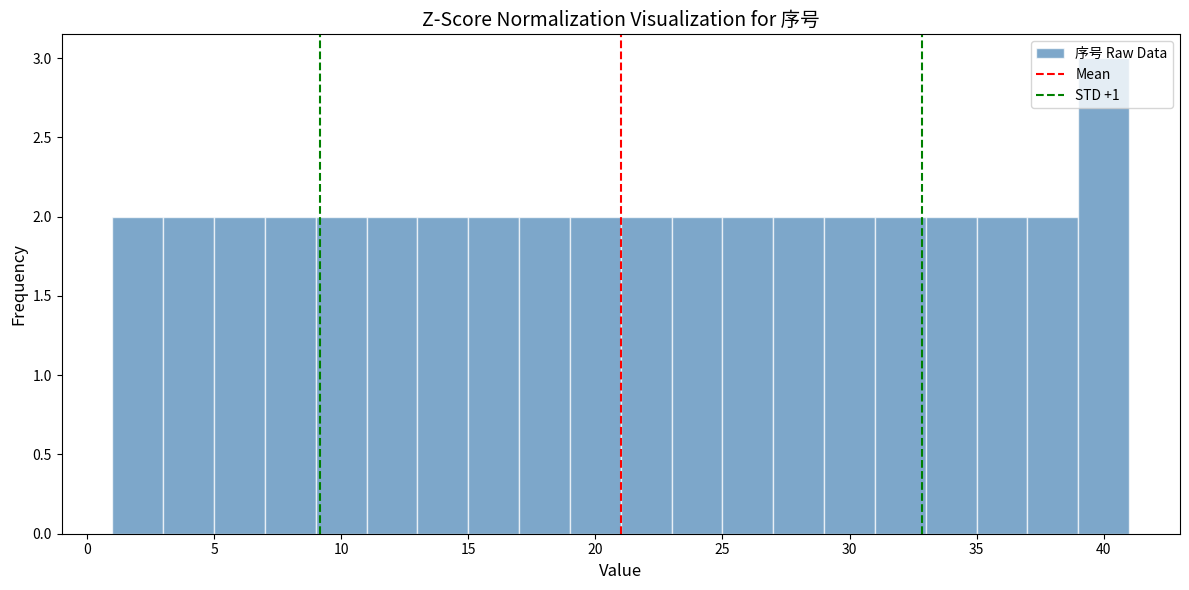

How tall is the bar that spans 37 to 39 on the x-axis? The values are not printed on the chart, so give them approximately, as read against the axis.

2